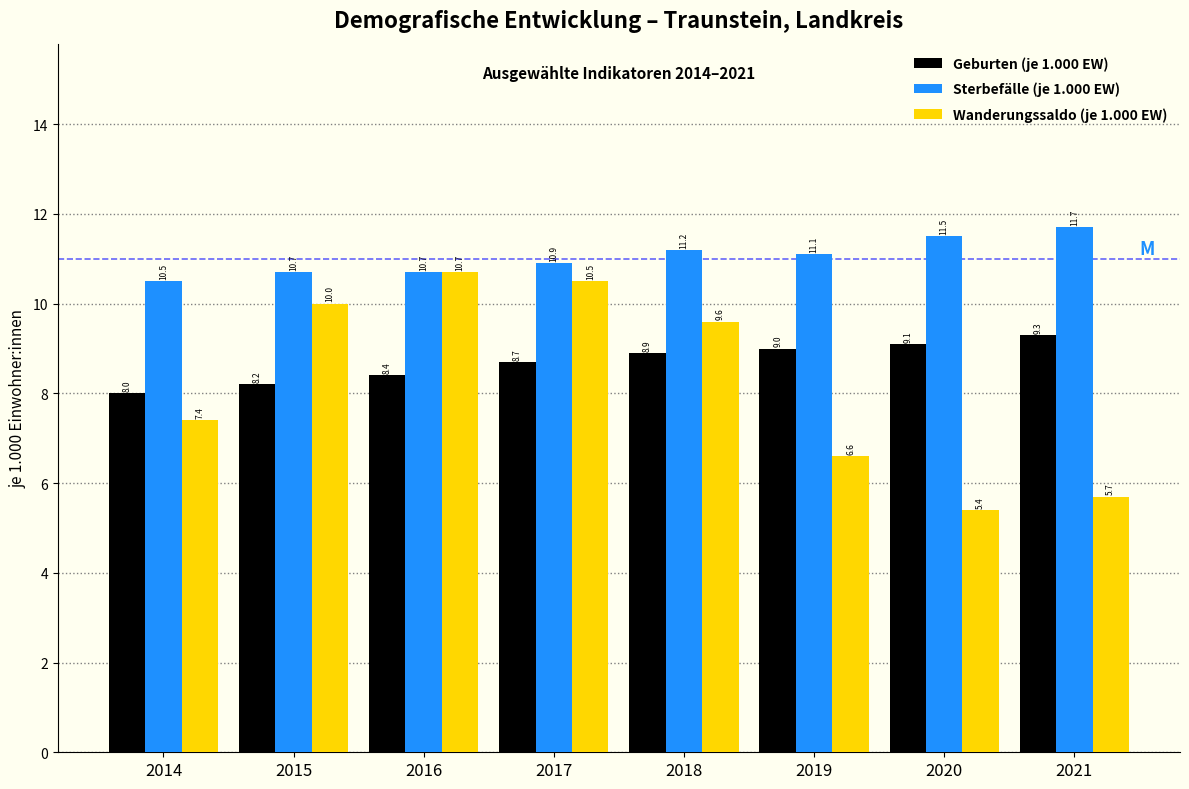

Reading left to right, transcribe all the data shown in this chart.

Geburten (je 1.000 EW): 2014=8.0	2015=8.2	2016=8.4	2017=8.7	2018=8.9	2019=9.0	2020=9.1	2021=9.3
Sterbefälle (je 1.000 EW): 2014=10.5	2015=10.7	2016=10.7	2017=10.9	2018=11.2	2019=11.1	2020=11.5	2021=11.7
Wanderungssaldo (je 1.000 EW): 2014=7.4	2015=10.0	2016=10.7	2017=10.5	2018=9.6	2019=6.6	2020=5.4	2021=5.7